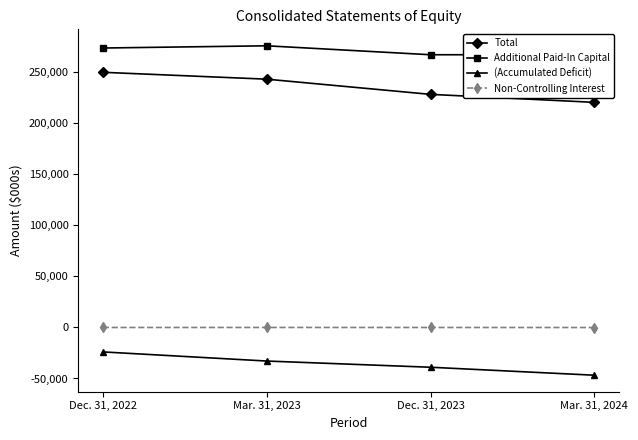

True or false: Non-Controlling Interest has a value of -40 at Mar. 31, 2024.

True